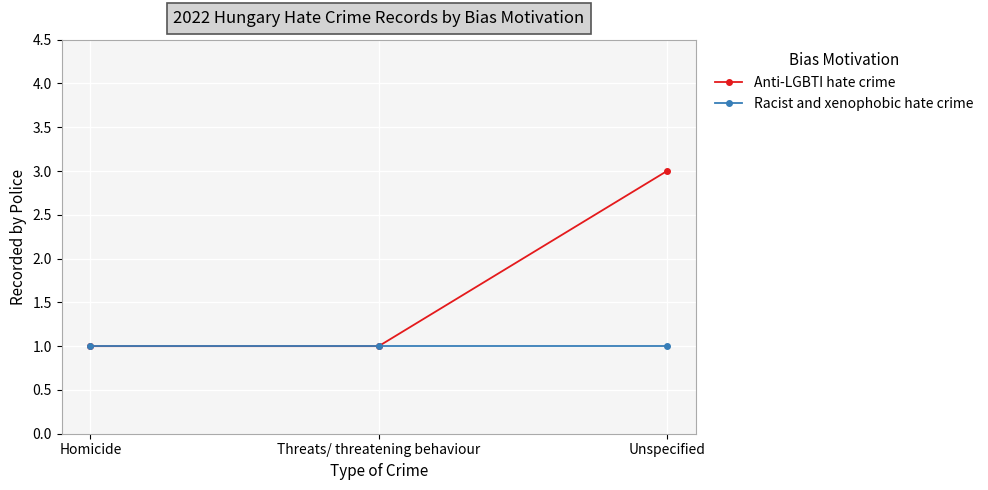

What is the difference between the maximum and minimum values in the Anti-LGBTI hate crime series?

2